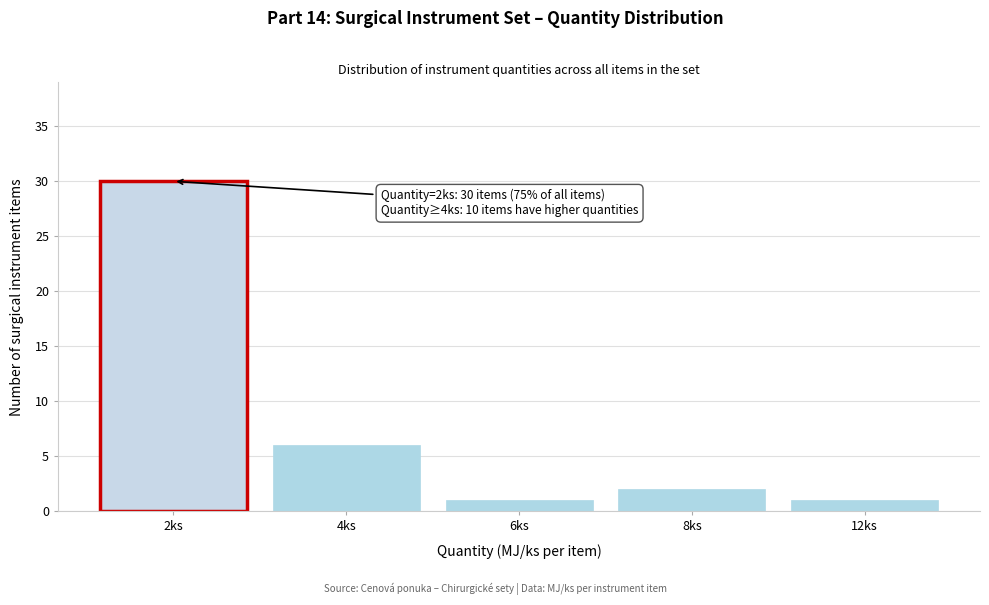

Reading left to right, what are all the values shown in this chart?

2ks=30	4ks=6	6ks=1	8ks=2	12ks=1